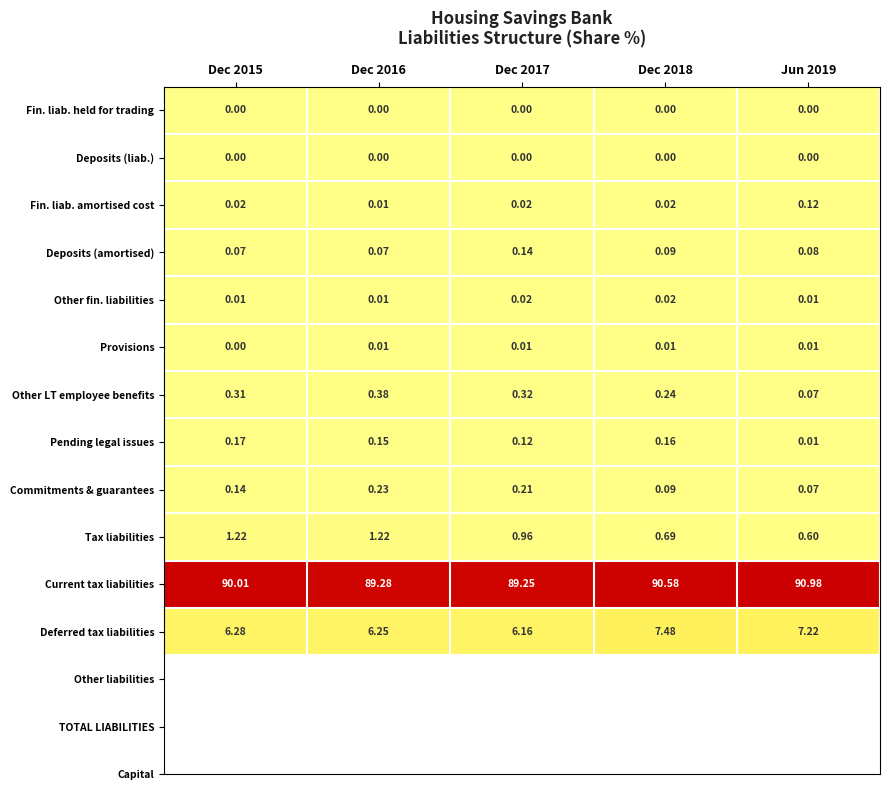

Which series changed the most between Dec 2018 and Jun 2019?

Current tax liabilities